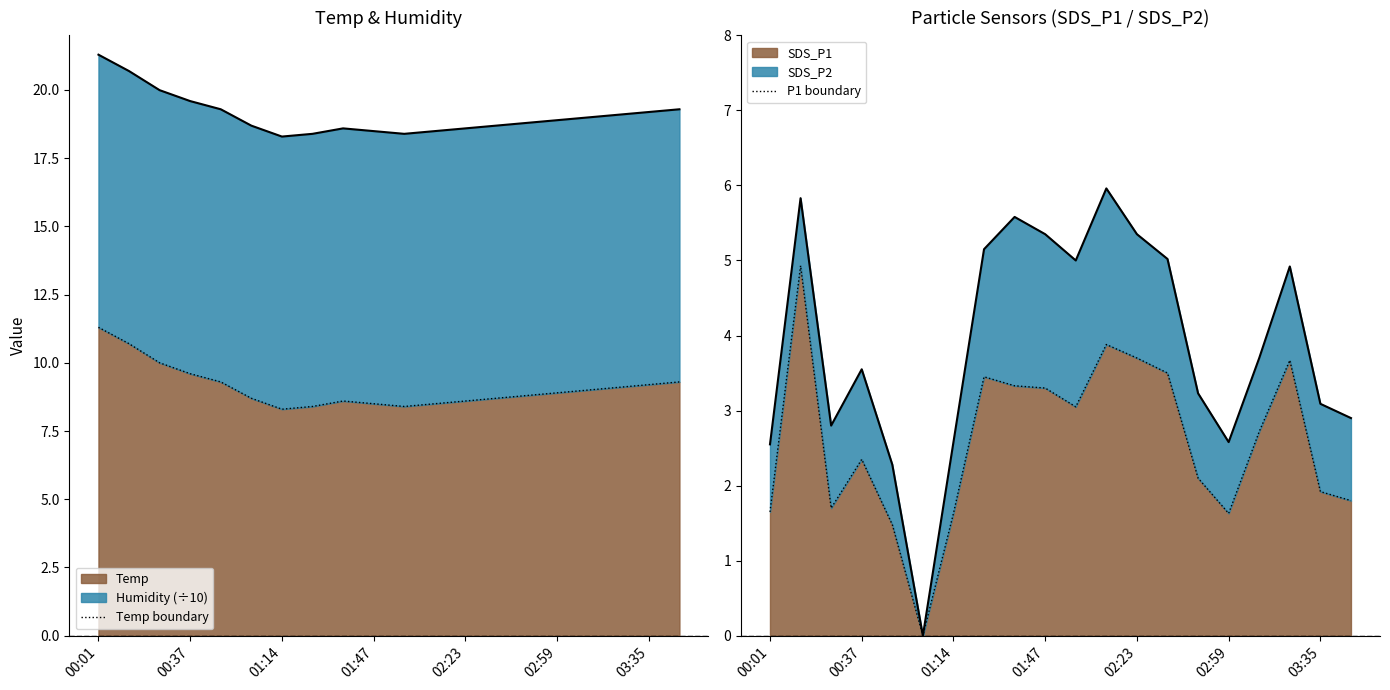

Which series has the largest range (max minus min)?

P1 boundary